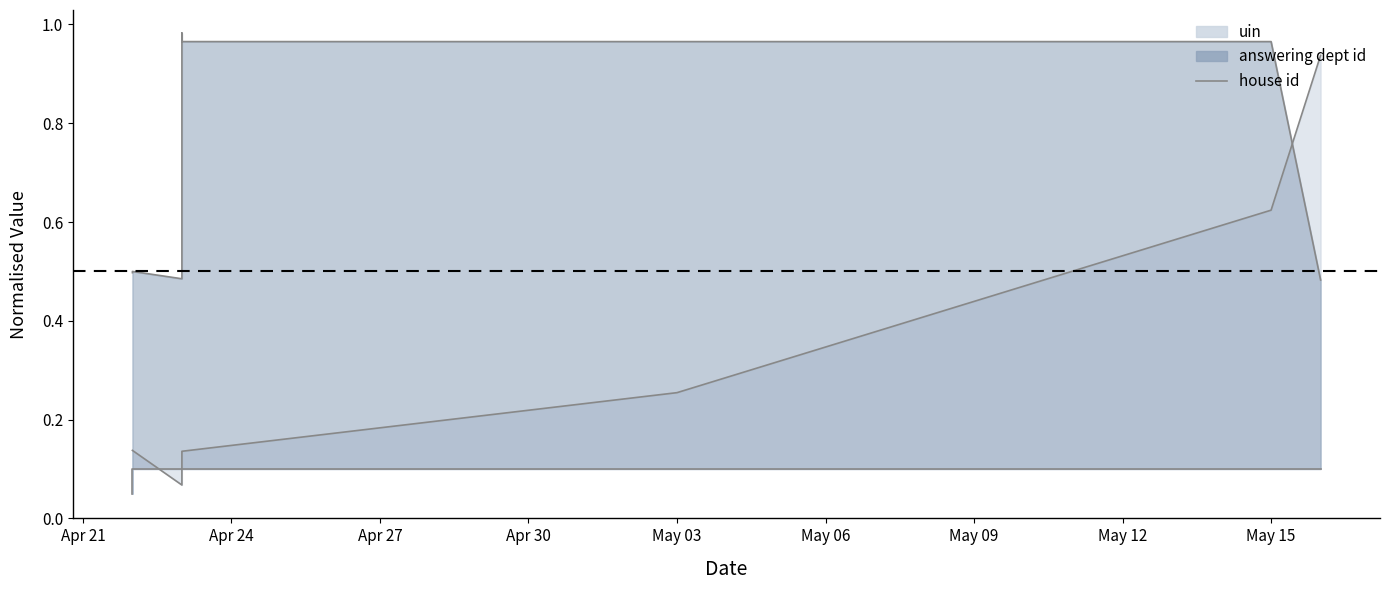

What is the approximate value at May 06?

0.1